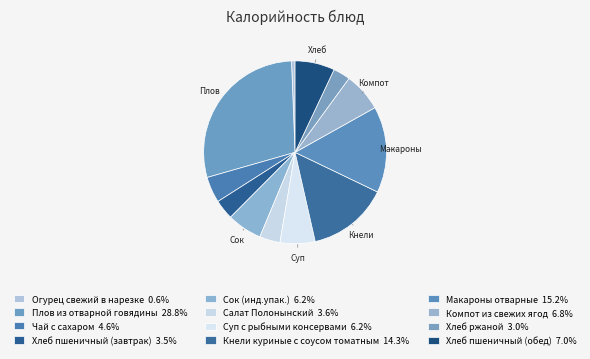

Does Кнели куриные с соусом томатным represent more than half of the total?

No